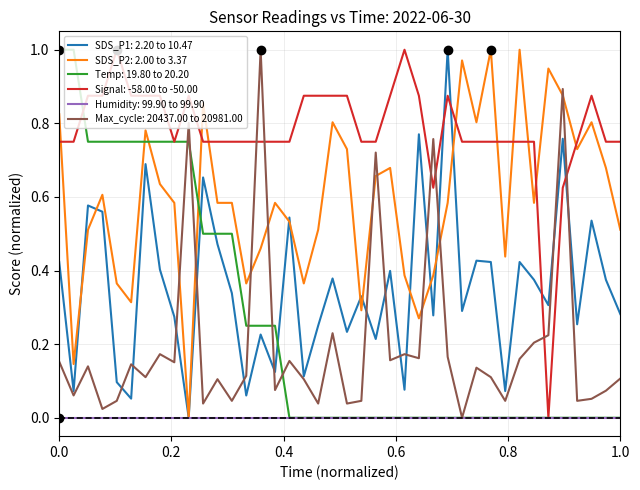

True or false: Signal: -58.00 to -50.00 and Max_cycle: 20437.00 to 20981.00 intersect in this chart.

True